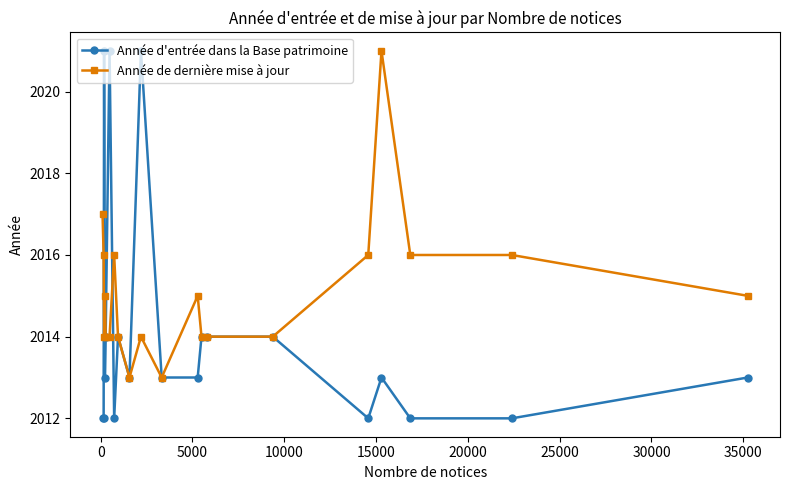

What are all the series names shown in the legend?

Année d'entrée dans la Base patrimoine, Année de dernière mise à jour